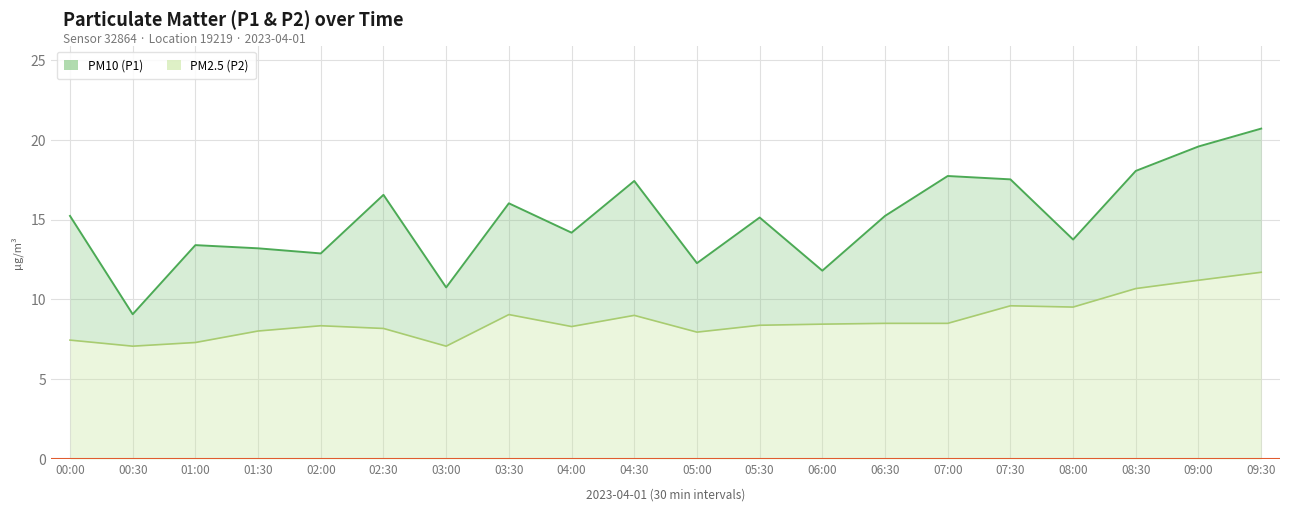

At which label does PM2.5 (P2) reach its peak?

09:30